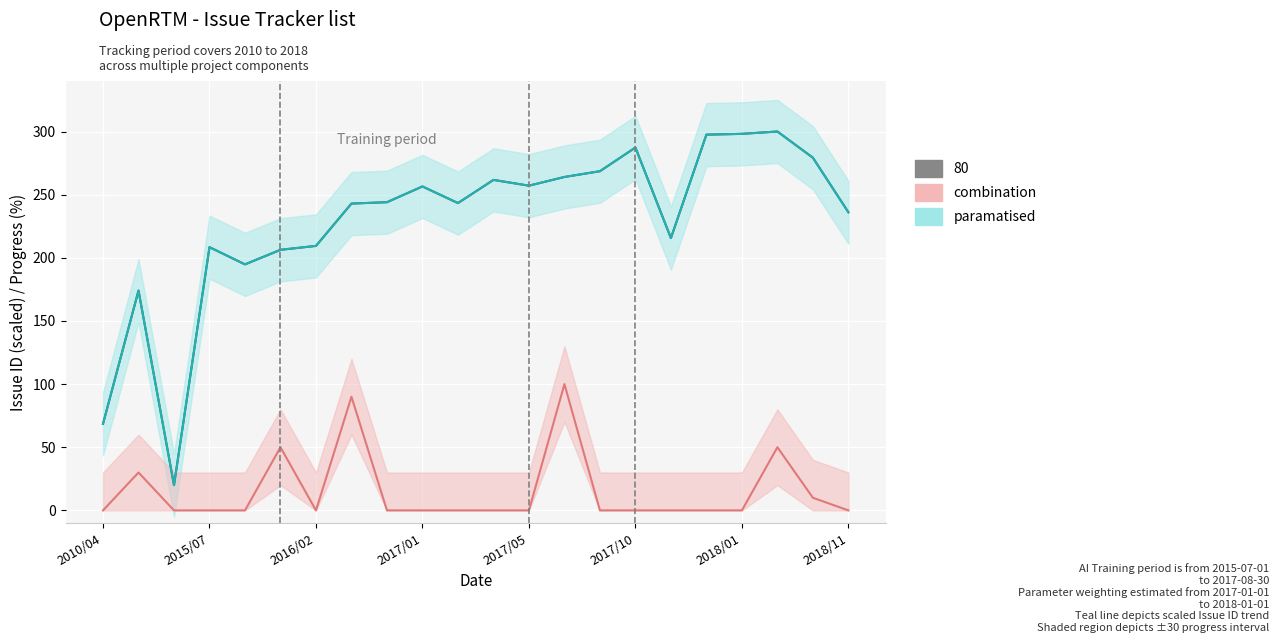

What is the average value of the combination series?

15.0